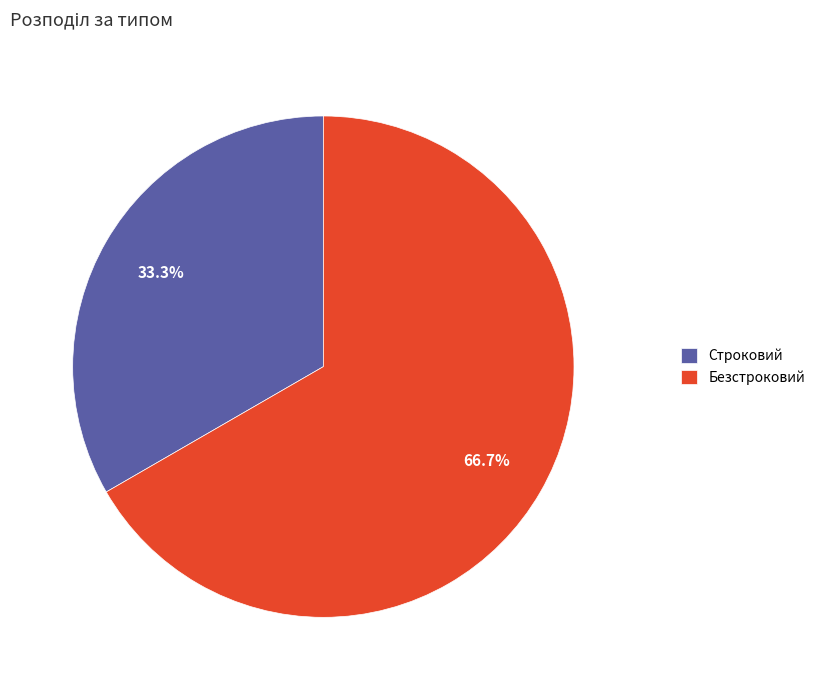

Which slice is the largest?

Безстроковий